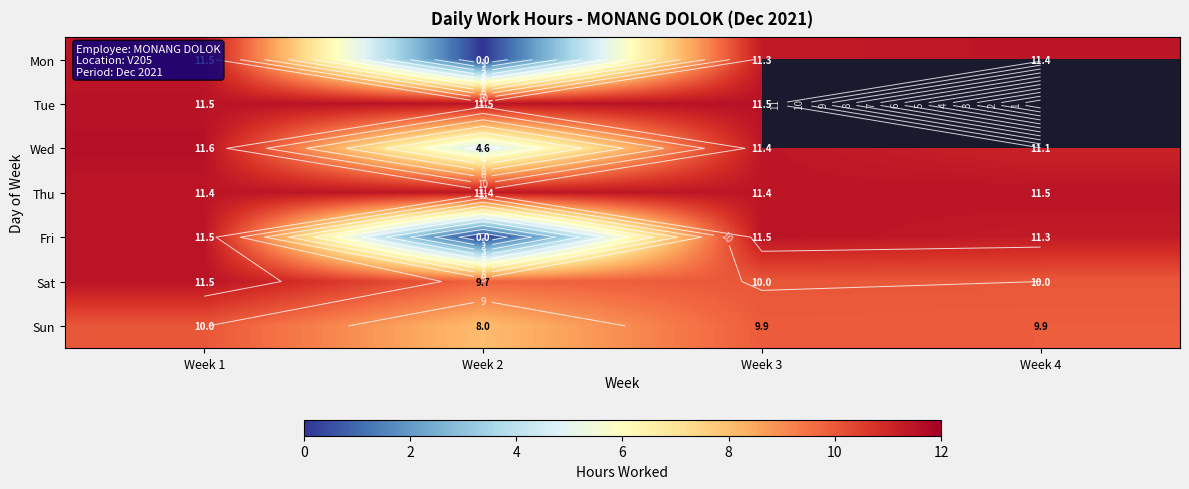

List the labels in order of Fri value, largest first.

Week 1, Week 3, Week 4, Week 2